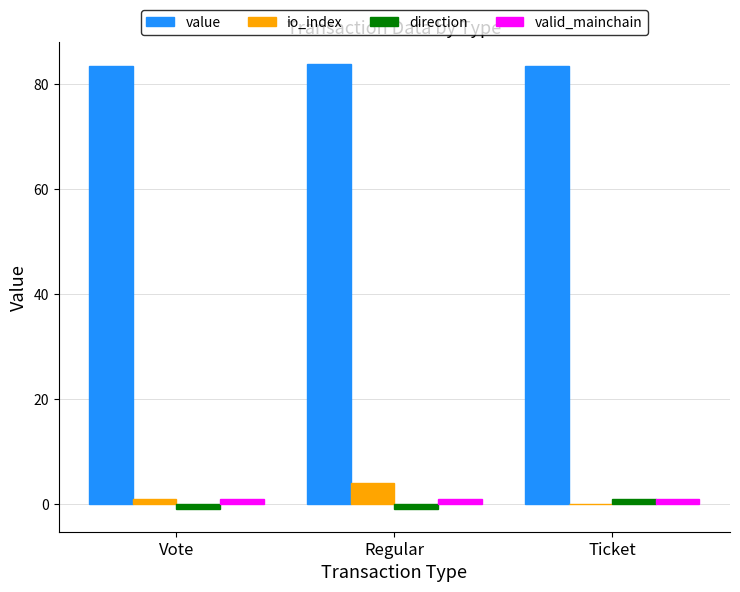

Is it true that value equals 83.4 at Ticket?

True